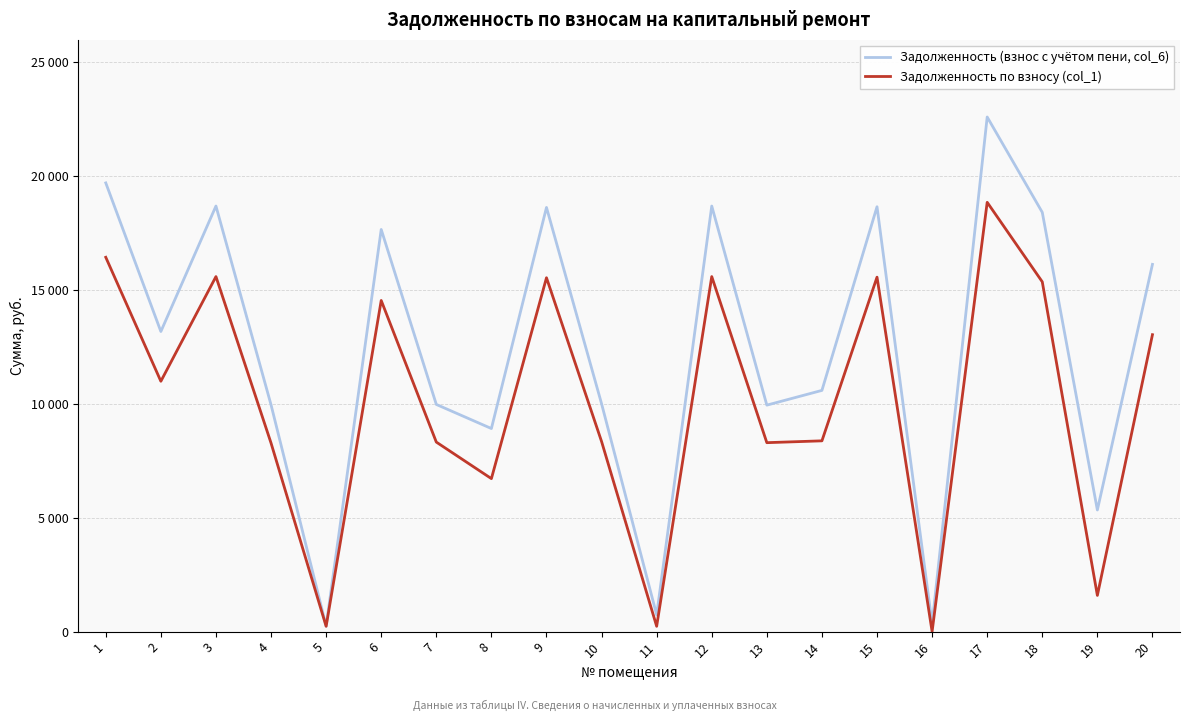

Between 10 and 14, which is larger?

14